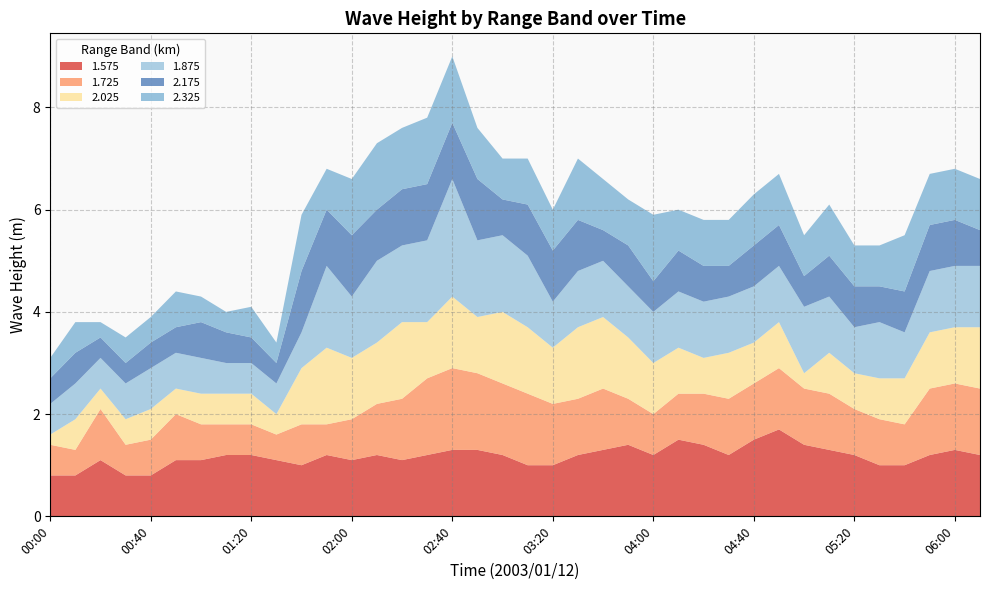

Reading left to right, extract all data points from this chart.

1.575: 00:00=0.8	00:10=0.8	00:20=1.1	00:30=0.8	00:40=0.8	00:50=1.1	01:00=1.1	01:10=1.2	01:20=1.2	01:30=1.1	01:40=1.0	01:50=1.2	02:00=1.1	02:10=1.2	02:20=1.1	02:30=1.2	02:40=1.3	02:50=1.3	03:00=1.2	03:10=1.0	03:20=1.0	03:30=1.2	03:40=1.3	03:50=1.4	04:00=1.2	04:10=1.5	04:20=1.4	04:30=1.2	04:40=1.5	04:50=1.7	05:00=1.4	05:10=1.3	05:20=1.2	05:30=1.0	05:40=1.0	05:50=1.2	06:00=1.3	06:10=1.2
1.725: 00:00=0.6	00:10=0.5	00:20=1.0	00:30=0.6	00:40=0.7	00:50=0.9	01:00=0.7	01:10=0.6	01:20=0.6	01:30=0.5	01:40=0.8	01:50=0.6	02:00=0.8	02:10=1.0	02:20=1.2	02:30=1.5	02:40=1.6	02:50=1.5	03:00=1.4	03:10=1.4	03:20=1.2	03:30=1.1	03:40=1.2	03:50=0.9	04:00=0.8	04:10=0.9	04:20=1.0	04:30=1.1	04:40=1.1	04:50=1.2	05:00=1.1	05:10=1.1	05:20=0.9	05:30=0.9	05:40=0.8	05:50=1.3	06:00=1.3	06:10=1.3
2.025: 00:00=0.2	00:10=0.6	00:20=0.4	00:30=0.5	00:40=0.6	00:50=0.5	01:00=0.6	01:10=0.6	01:20=0.6	01:30=0.4	01:40=1.1	01:50=1.5	02:00=1.2	02:10=1.2	02:20=1.5	02:30=1.1	02:40=1.4	02:50=1.1	03:00=1.4	03:10=1.3	03:20=1.1	03:30=1.4	03:40=1.4	03:50=1.2	04:00=1.0	04:10=0.9	04:20=0.7	04:30=0.9	04:40=0.8	04:50=0.9	05:00=0.3	05:10=0.8	05:20=0.7	05:30=0.8	05:40=0.9	05:50=1.1	06:00=1.1	06:10=1.2
1.875: 00:00=0.6	00:10=0.7	00:20=0.6	00:30=0.7	00:40=0.8	00:50=0.7	01:00=0.7	01:10=0.6	01:20=0.6	01:30=0.6	01:40=0.7	01:50=1.6	02:00=1.2	02:10=1.6	02:20=1.5	02:30=1.6	02:40=2.3	02:50=1.5	03:00=1.5	03:10=1.4	03:20=0.9	03:30=1.1	03:40=1.1	03:50=1.0	04:00=1.0	04:10=1.1	04:20=1.1	04:30=1.1	04:40=1.1	04:50=1.1	05:00=1.3	05:10=1.1	05:20=0.9	05:30=1.1	05:40=0.9	05:50=1.2	06:00=1.2	06:10=1.2
2.175: 00:00=0.5	00:10=0.6	00:20=0.4	00:30=0.4	00:40=0.5	00:50=0.5	01:00=0.7	01:10=0.6	01:20=0.5	01:30=0.4	01:40=1.2	01:50=1.1	02:00=1.2	02:10=1.0	02:20=1.1	02:30=1.1	02:40=1.1	02:50=1.2	03:00=0.7	03:10=1.0	03:20=1.0	03:30=1.0	03:40=0.6	03:50=0.8	04:00=0.6	04:10=0.8	04:20=0.7	04:30=0.6	04:40=0.8	04:50=0.8	05:00=0.6	05:10=0.8	05:20=0.8	05:30=0.7	05:40=0.8	05:50=0.9	06:00=0.9	06:10=0.7
2.325: 00:00=0.4	00:10=0.6	00:20=0.3	00:30=0.5	00:40=0.5	00:50=0.7	01:00=0.5	01:10=0.4	01:20=0.6	01:30=0.4	01:40=1.1	01:50=0.8	02:00=1.1	02:10=1.3	02:20=1.2	02:30=1.3	02:40=1.3	02:50=1.0	03:00=0.8	03:10=0.9	03:20=0.8	03:30=1.2	03:40=1.0	03:50=0.9	04:00=1.3	04:10=0.8	04:20=0.9	04:30=0.9	04:40=1.0	04:50=1.0	05:00=0.8	05:10=1.0	05:20=0.8	05:30=0.8	05:40=1.1	05:50=1.0	06:00=1.0	06:10=1.0